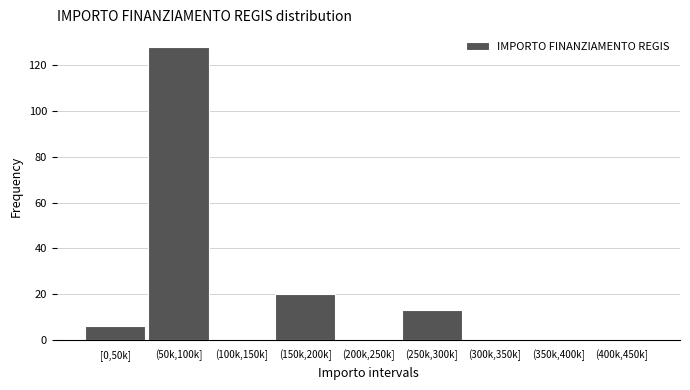

Reading right to left, what are all the values shown in this chart?

(400k,450k]=0	(350k,400k]=0	(300k,350k]=0	(250k,300k]=13	(200k,250k]=0	(150k,200k]=20	(100k,150k]=0	(50k,100k]=128	[0,50k]=6